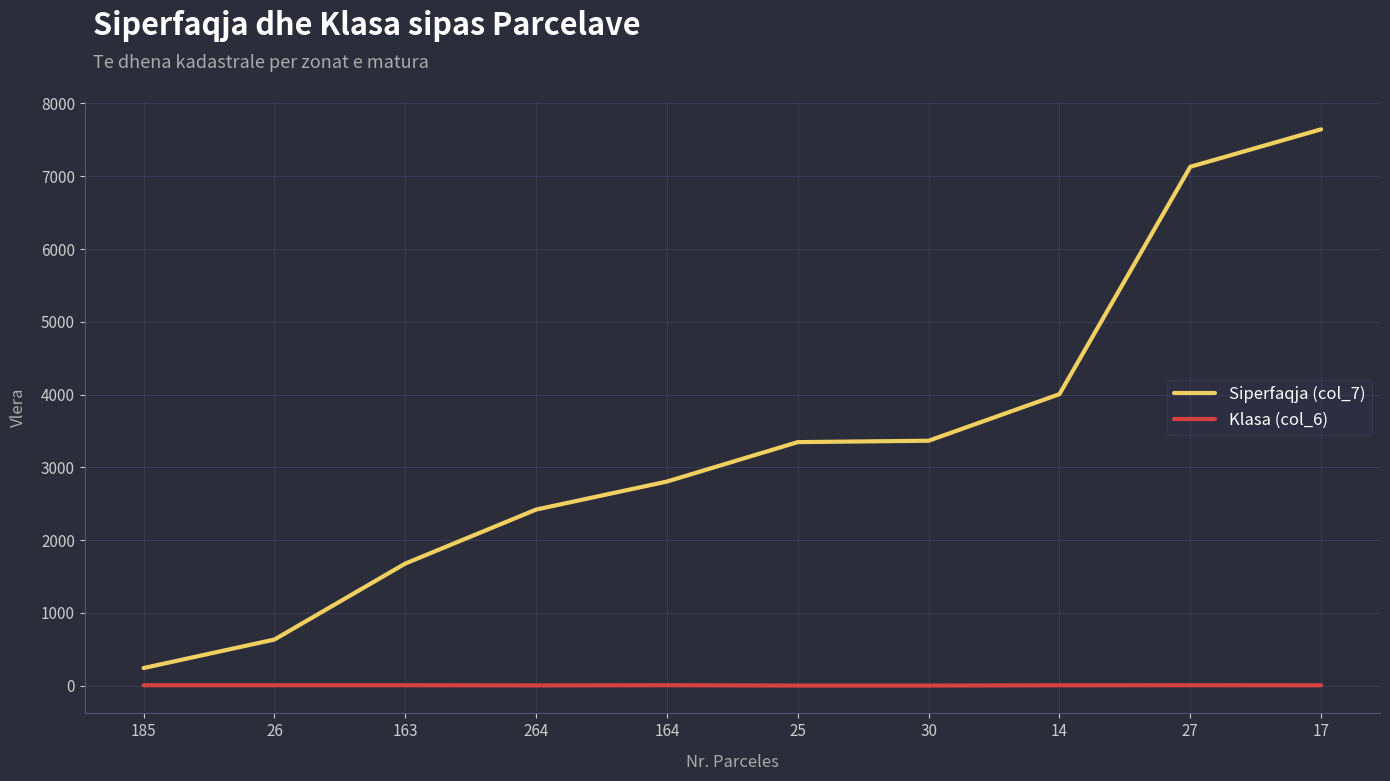

What is the difference between the Klasa (col_6) values at 26 and 30?

5